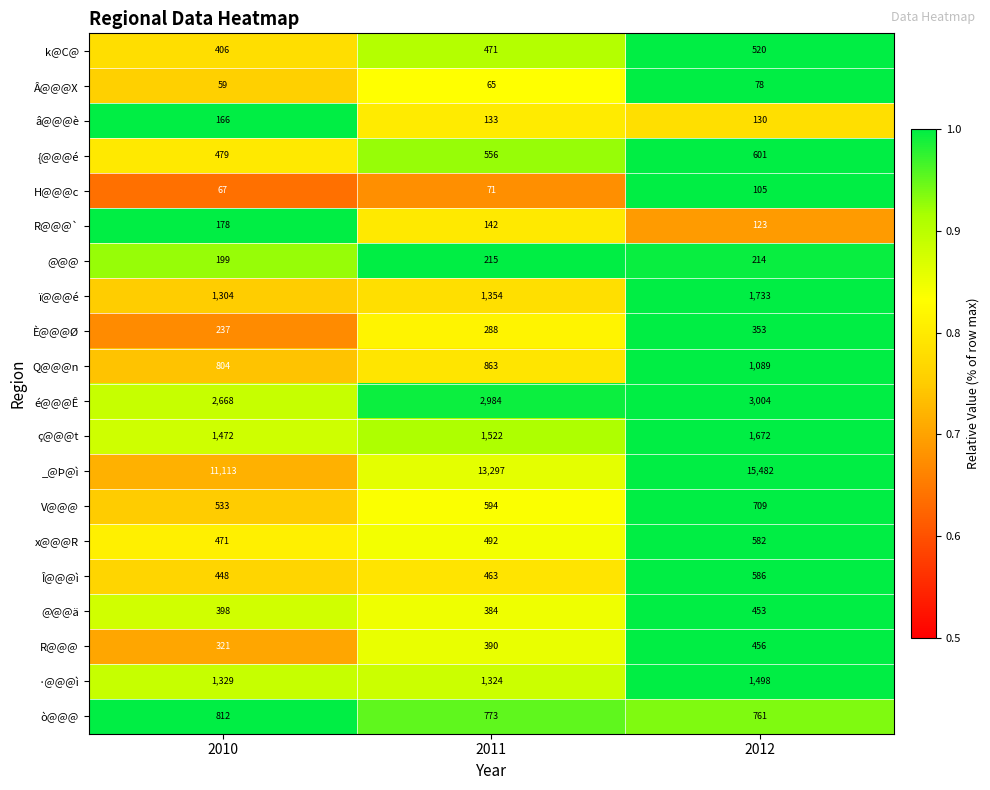

What is the minimum value for {@@@é?

479